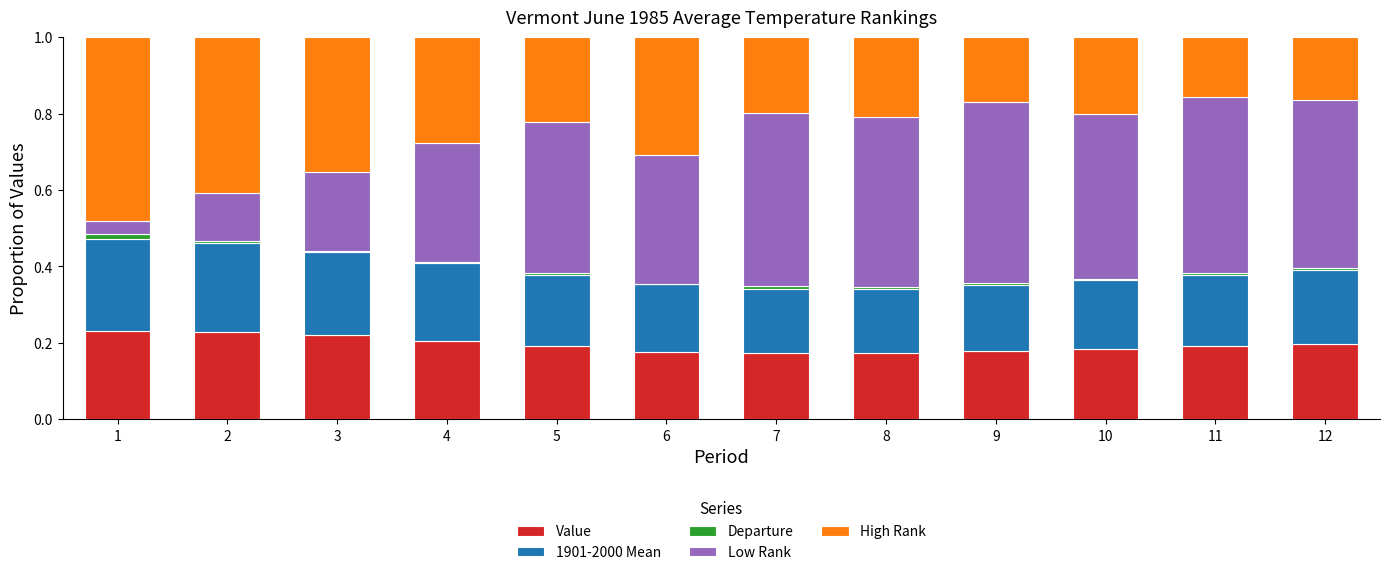

What is the sum of all Value values?

2.4